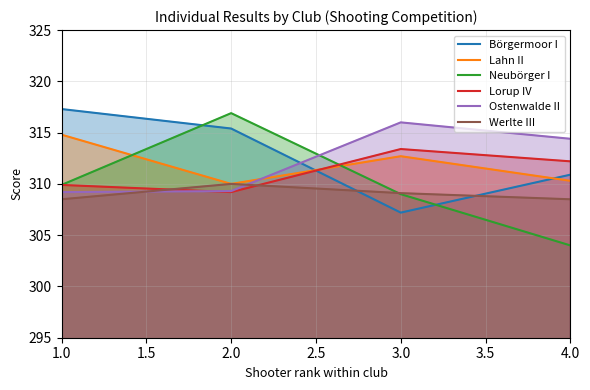

What is the smallest value displayed?

304.0